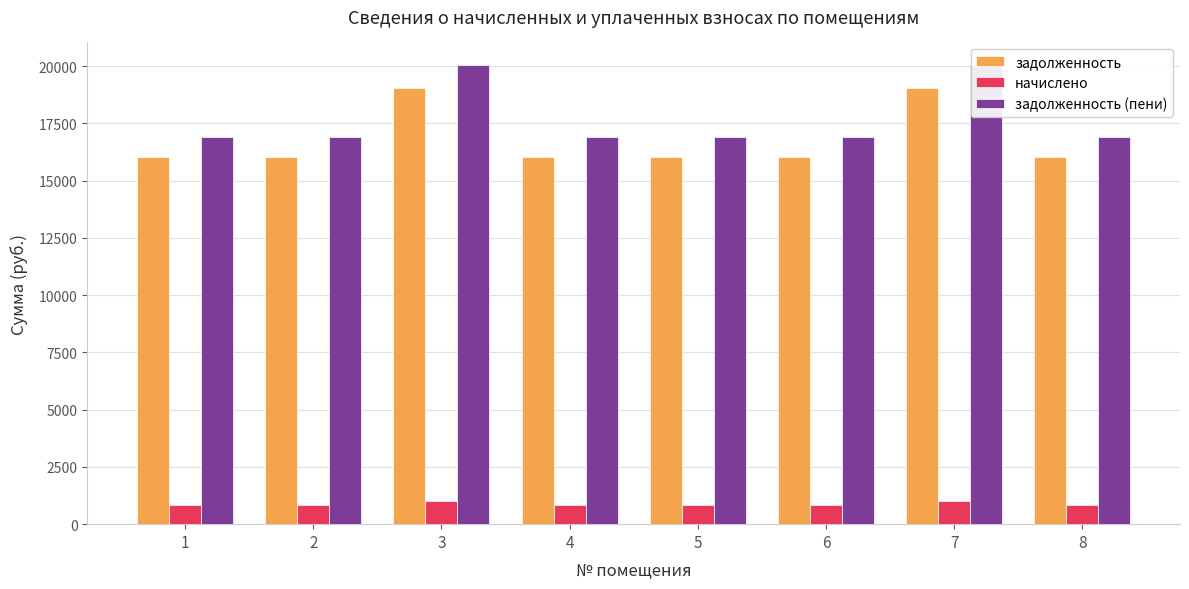

Rank the categories by задолженность (пени) value from highest to lowest.

3, 7, 1, 2, 4, 5, 6, 8